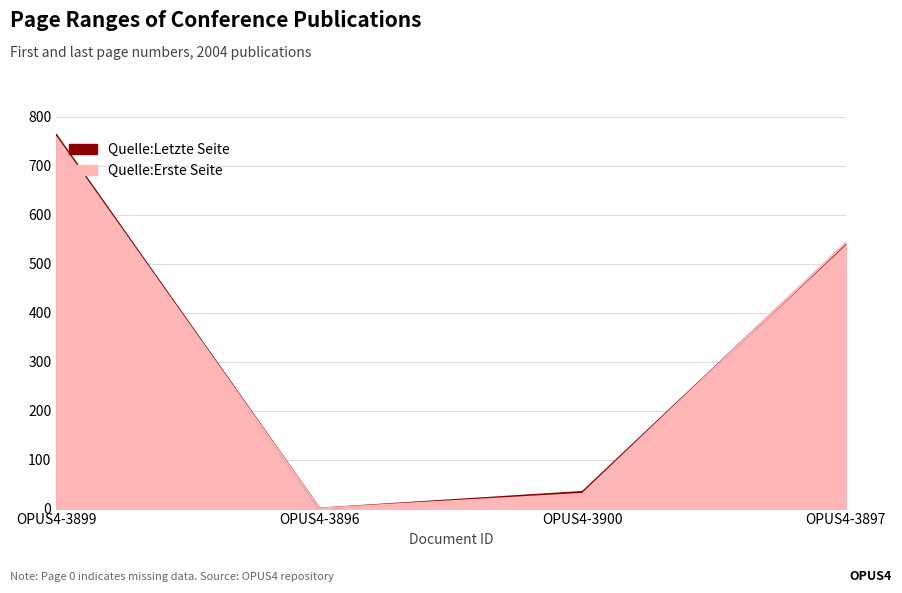

Rank the series at OPUS4-3900 from lowest to highest value.

Quelle:Erste Seite, Quelle:Letzte Seite